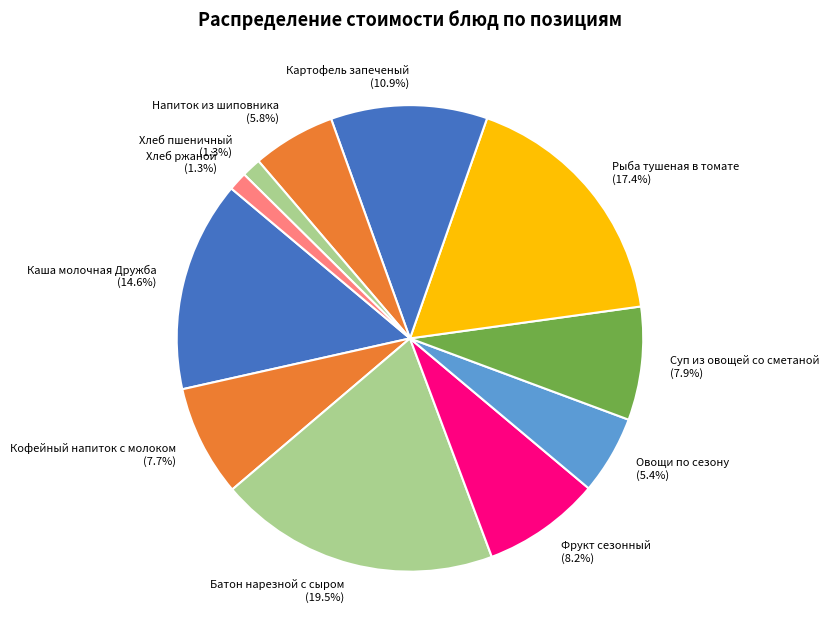

True or false: Каша молочная Дружба accounts for 15% of the total.

True